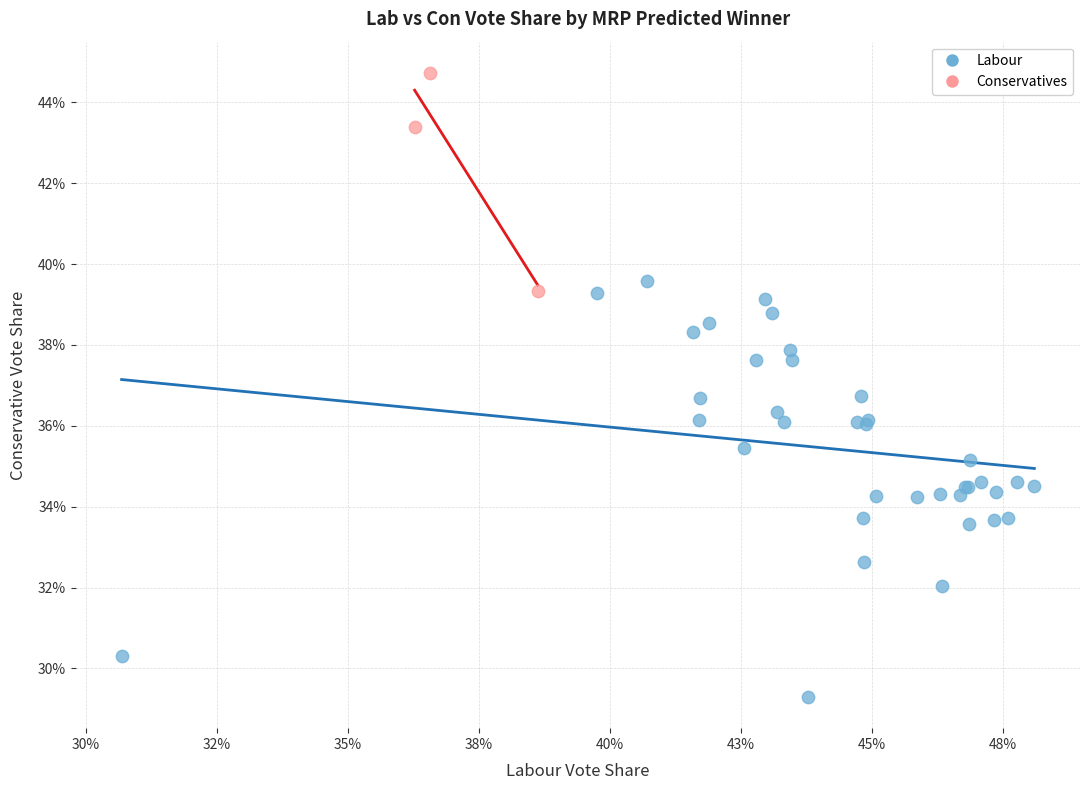

Which series contains the highest Y value?

Conservatives